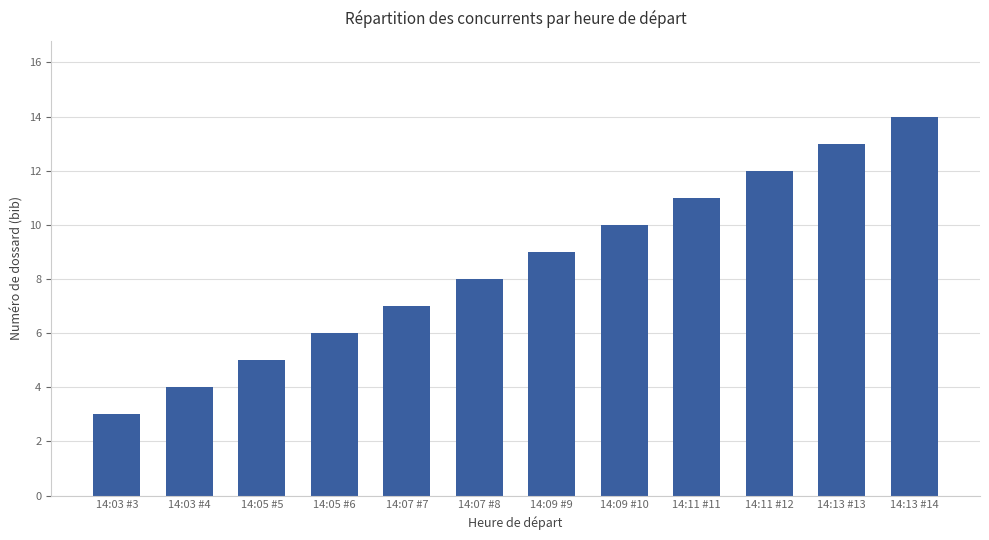

Reading right to left, extract all data points from this chart.

14:13 #14=14	14:13 #13=13	14:11 #12=12	14:11 #11=11	14:09 #10=10	14:09 #9=9	14:07 #8=8	14:07 #7=7	14:05 #6=6	14:05 #5=5	14:03 #4=4	14:03 #3=3